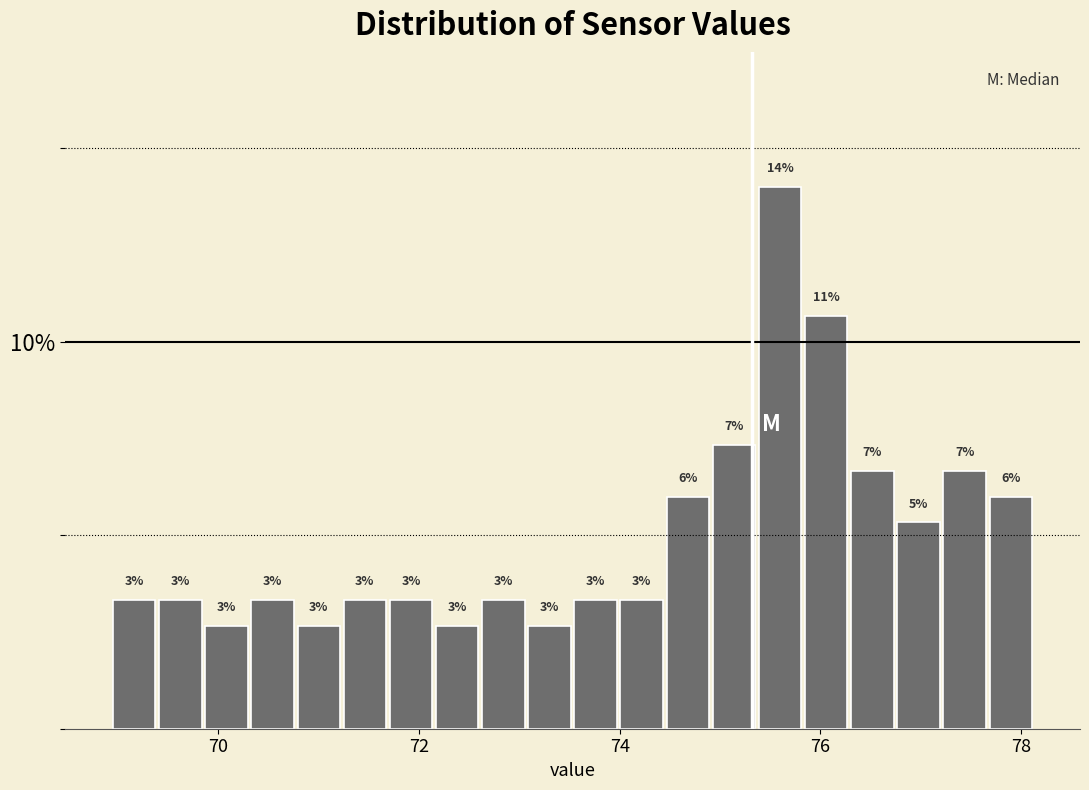

Around what value on the x-axis is the tallest bar? Give the approximate position of its centre, as read against the axis.

75.6